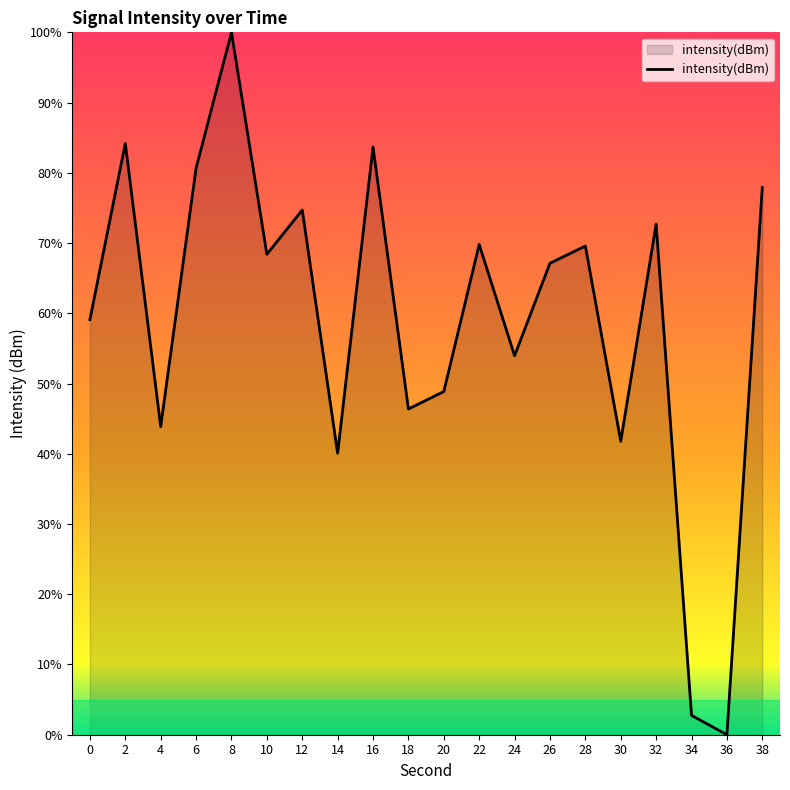

How many positive values are there?

19